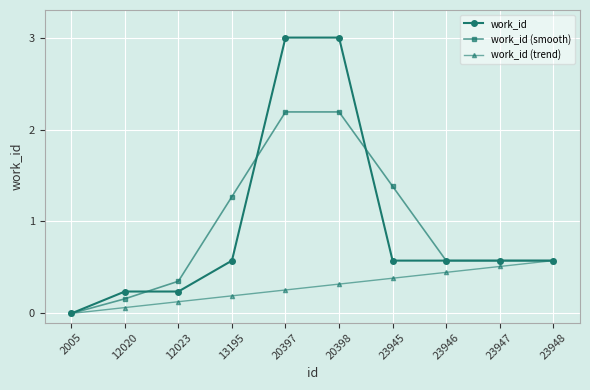

At how many categories does at least one series exceed 1?

4